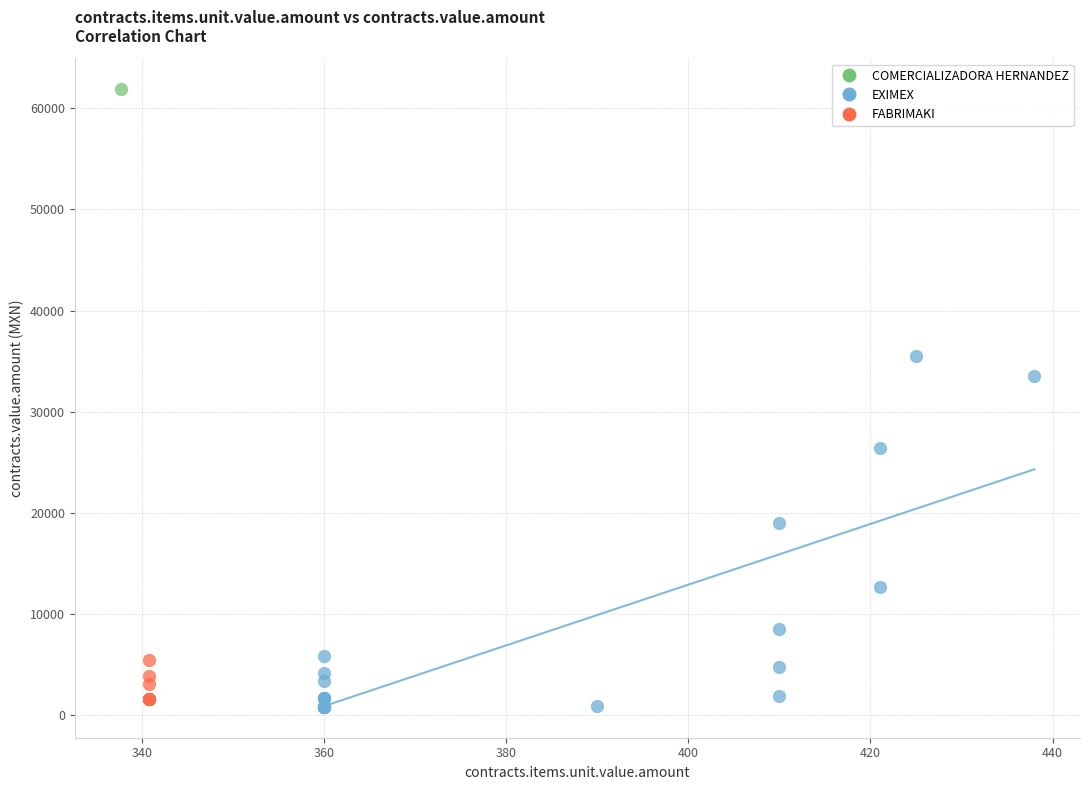

What are all the series names shown in the legend?

COMERCIALIZADORA HERNANDEZ, EXIMEX, FABRIMAKI